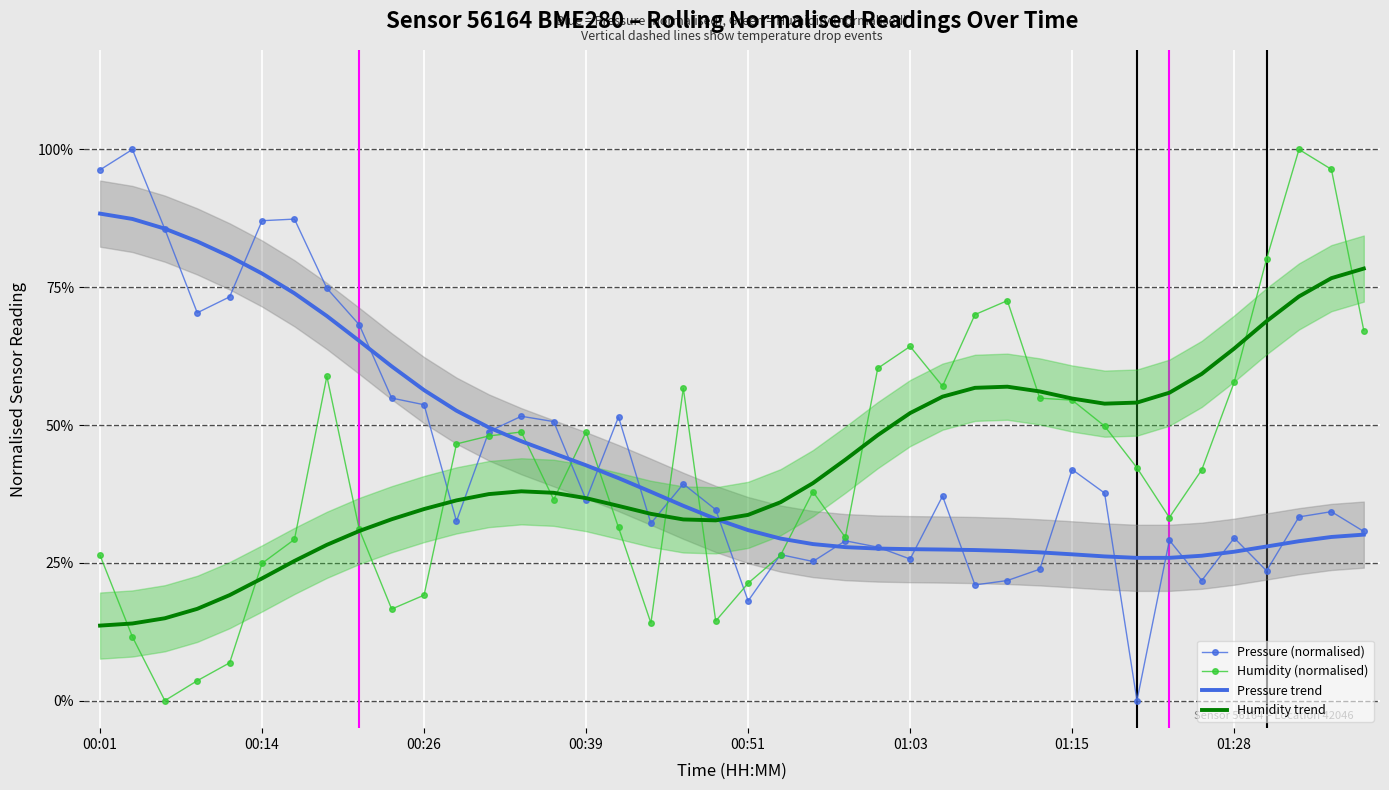

What is the value of the Pressure (normalised) point at the 24th from the left?

0.3